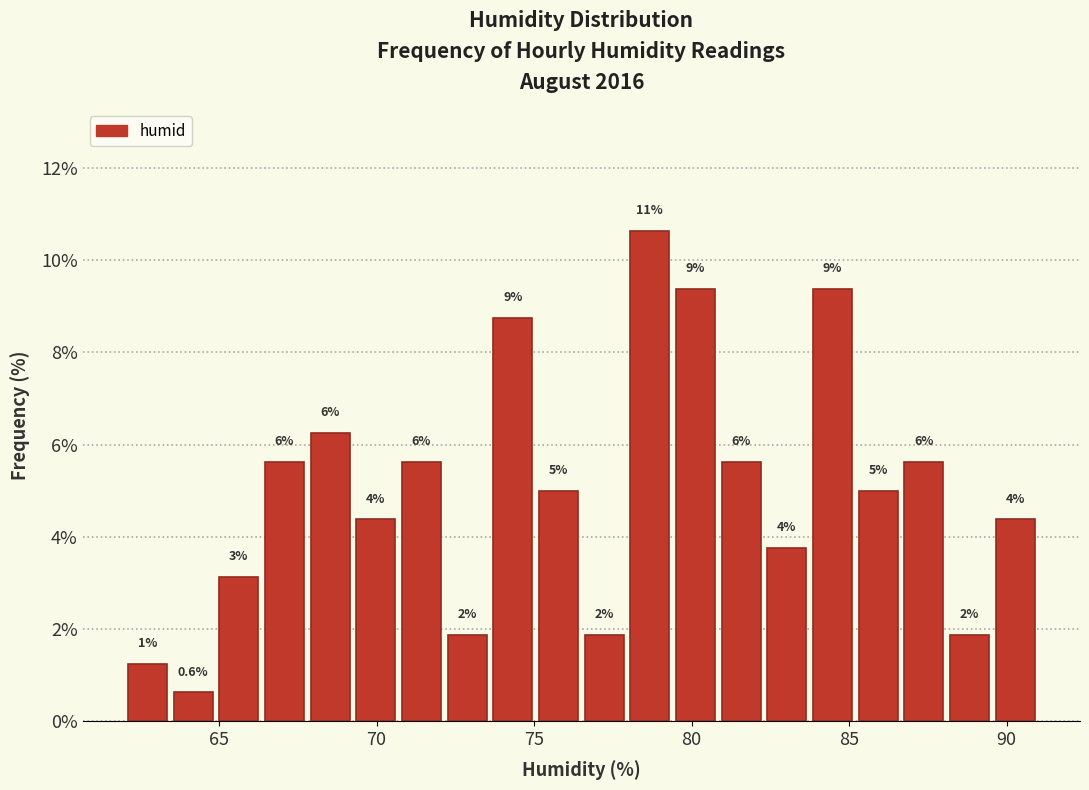

Around what value on the x-axis is the tallest bar? Give the approximate position of its centre, as read against the axis.

78.5